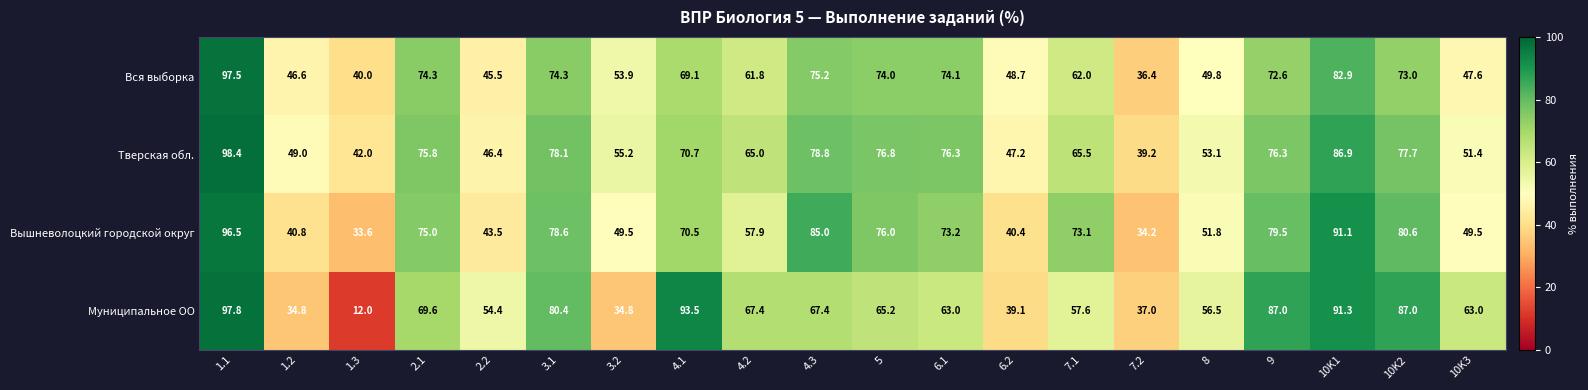

What is the average value of the Вышневолоцкий городской округ series?

64.0